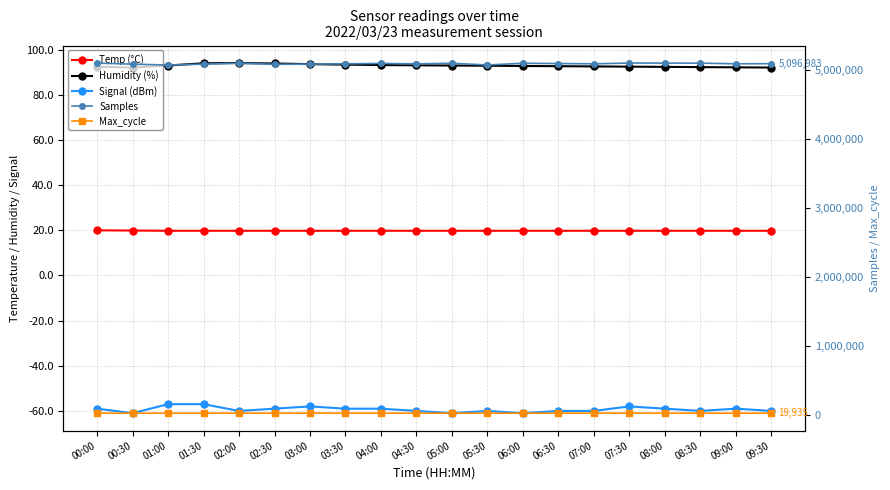

What value does the Temp (°C) series have at 02:00?

19.8